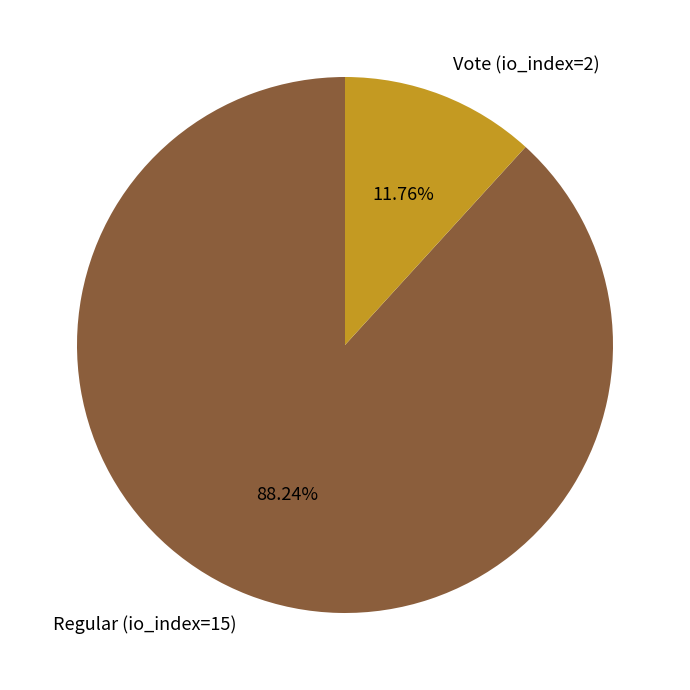

True or false: Vote (io_index=2) accounts for 12% of the total.

True